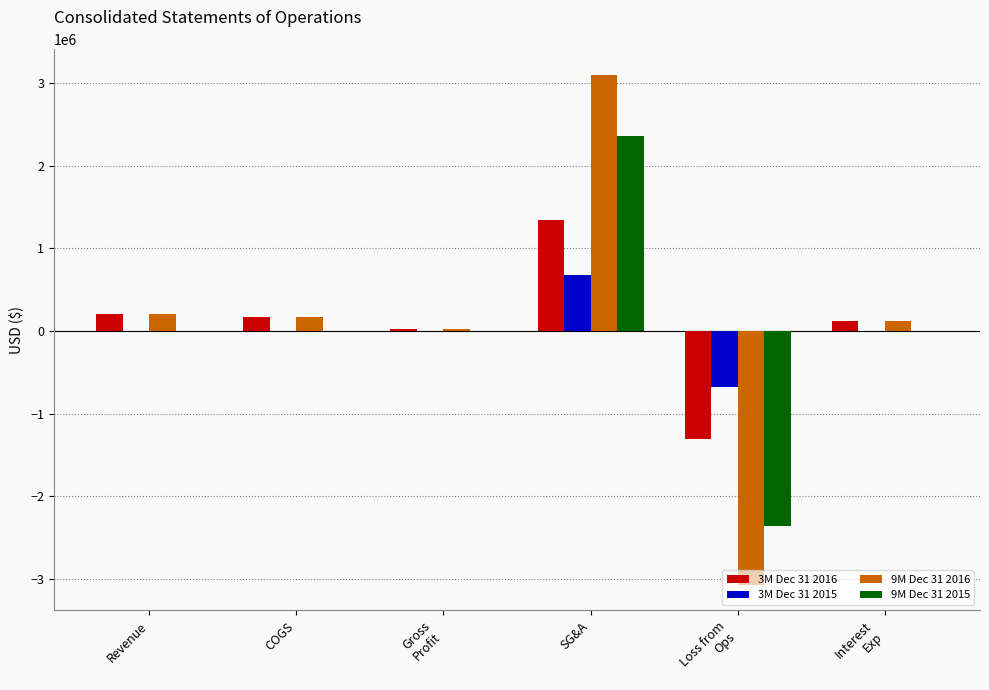

Is it true that 3M Dec 31 2015 equals -713684 at Gross
Profit?

False